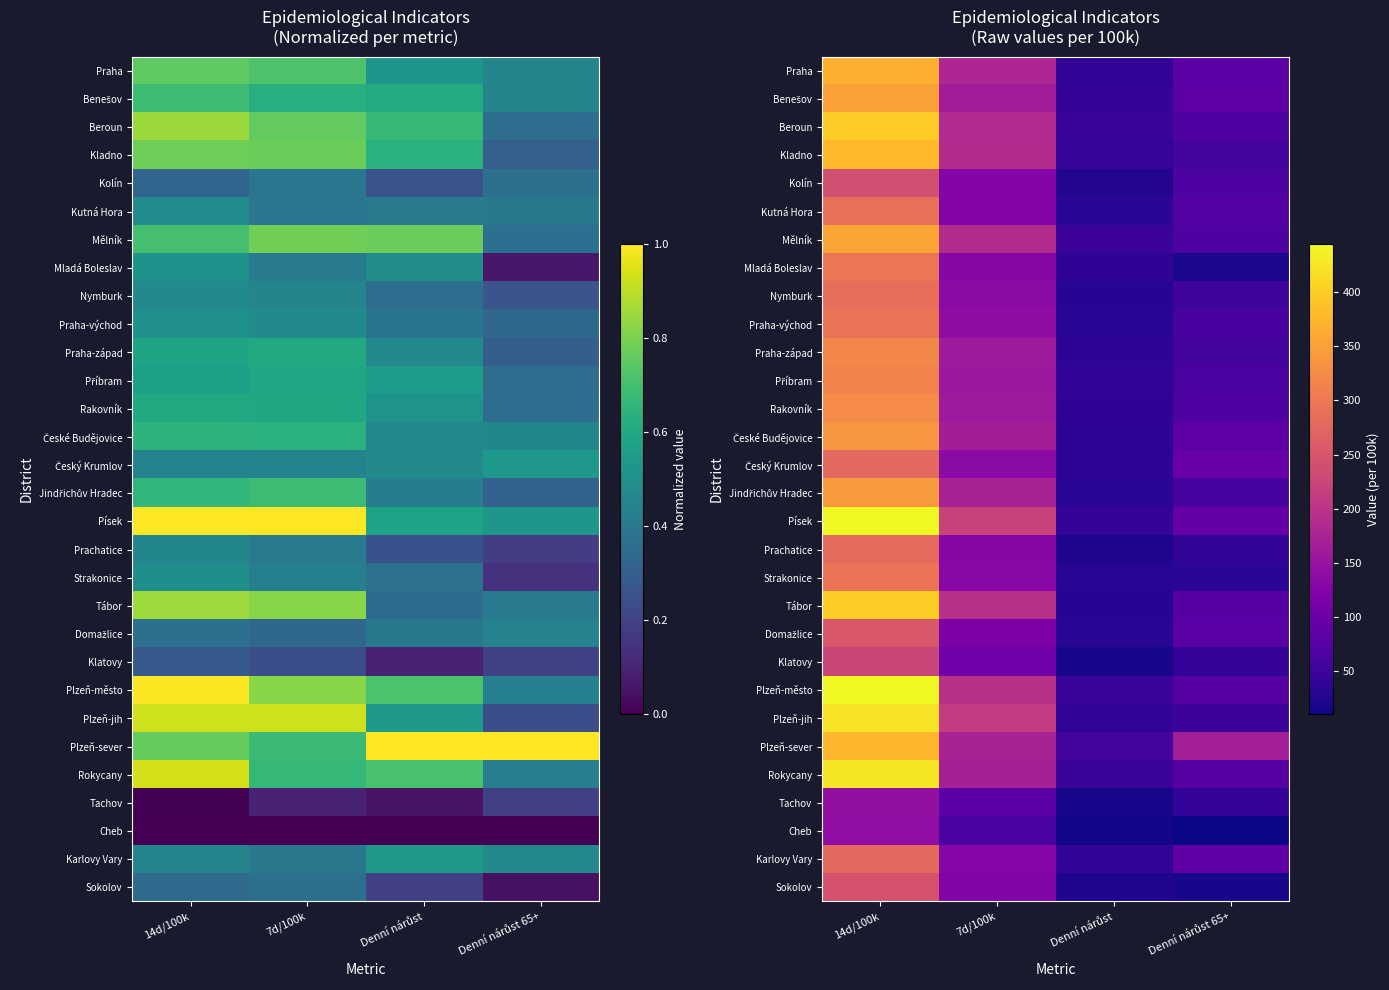

Which label corresponds to the smallest value in the chart?

Denní nárůst 65+